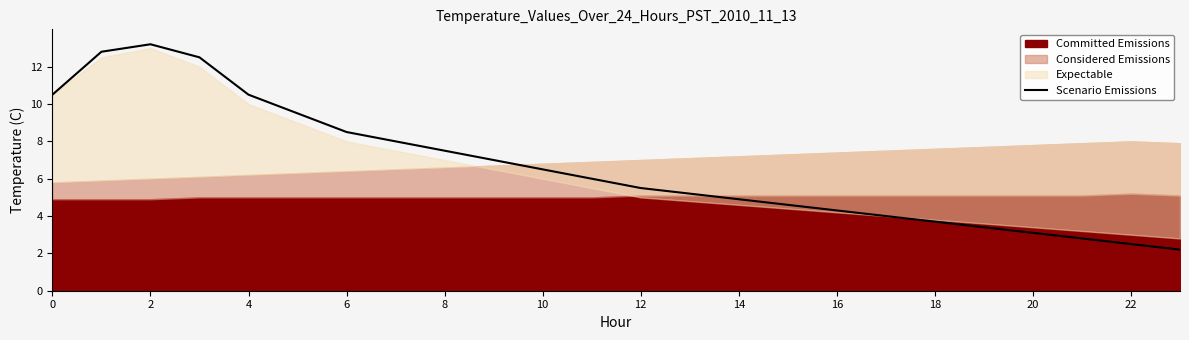

What is the approximate value at 13?

5.2